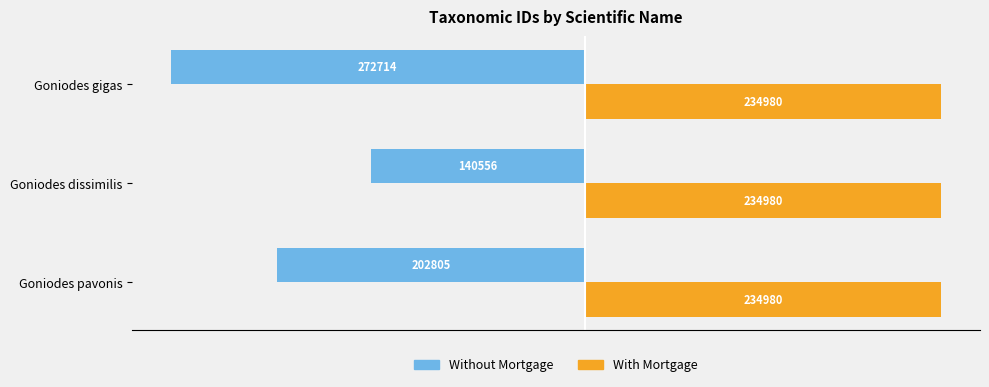

What are all the series names shown in the legend?

Without Mortgage, With Mortgage